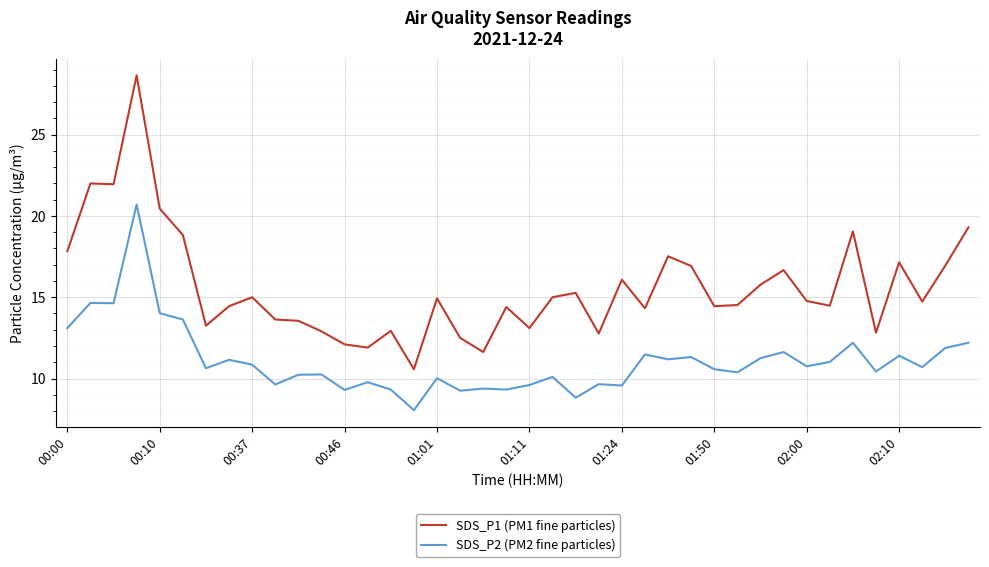

Does the chart display data point markers on the line(s)?

No